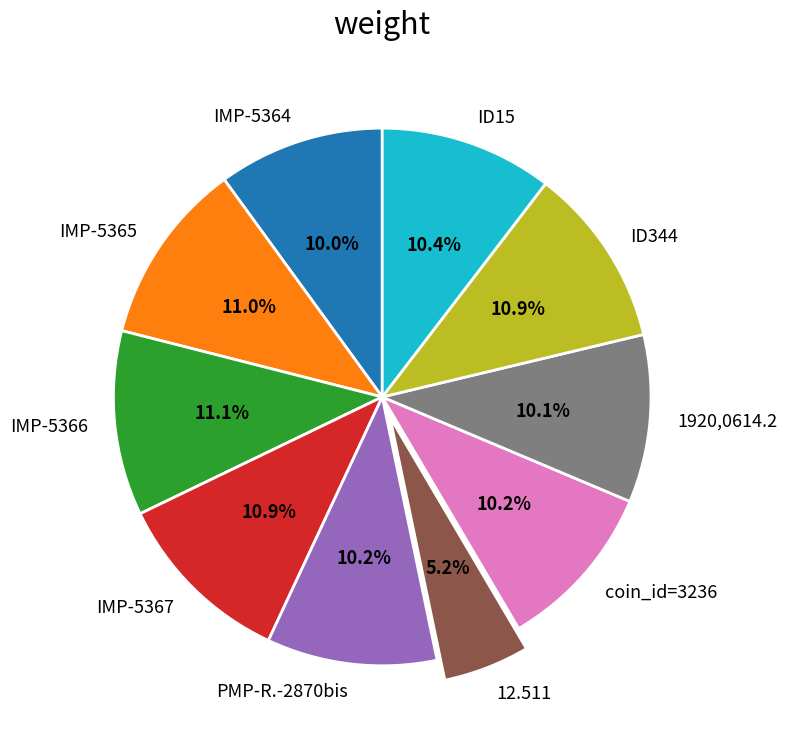

Does any single category account for the majority?

No